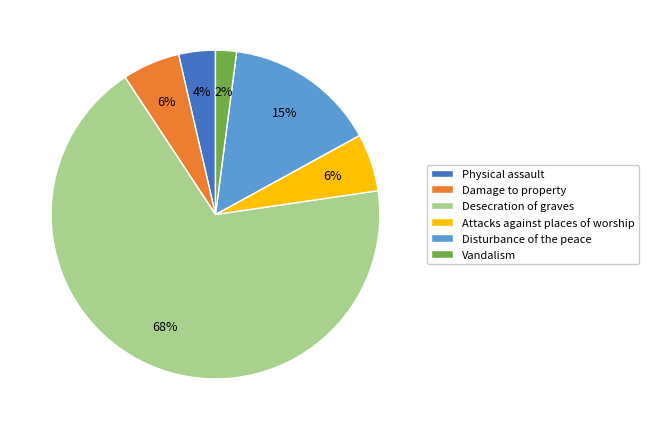

True or false: Damage to property accounts for 6% of the total.

True